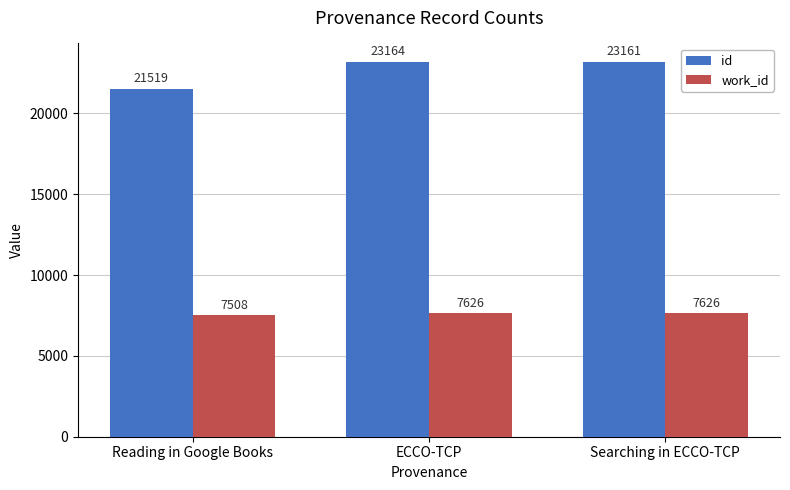

Which series has the largest total across all categories?

id